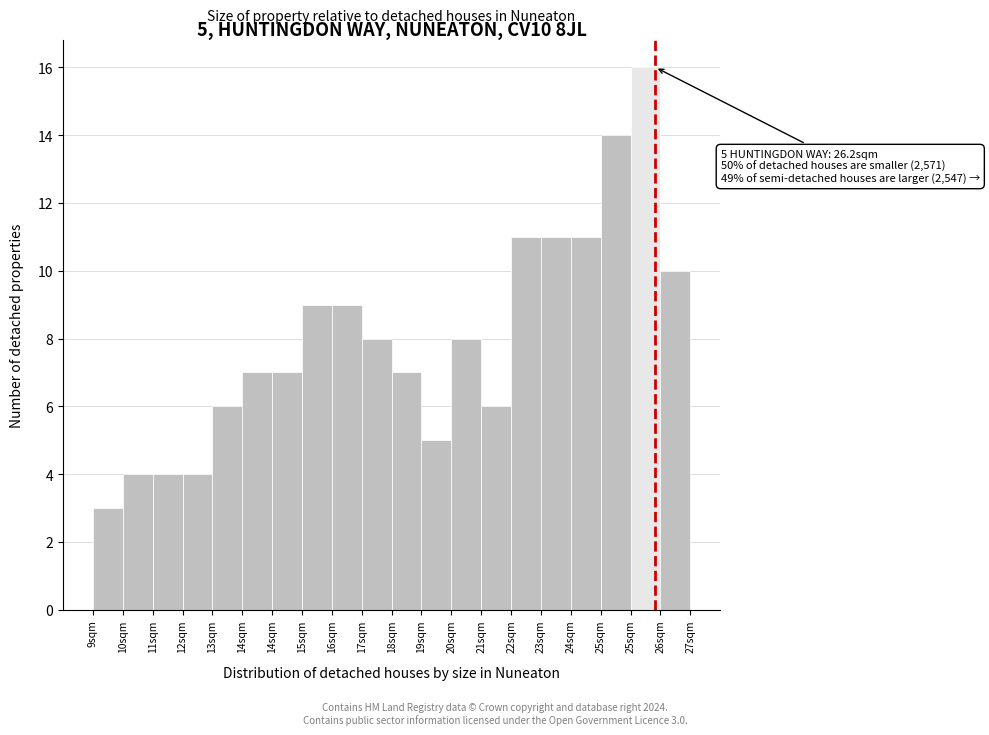

Does the chart contain any negative values?

No